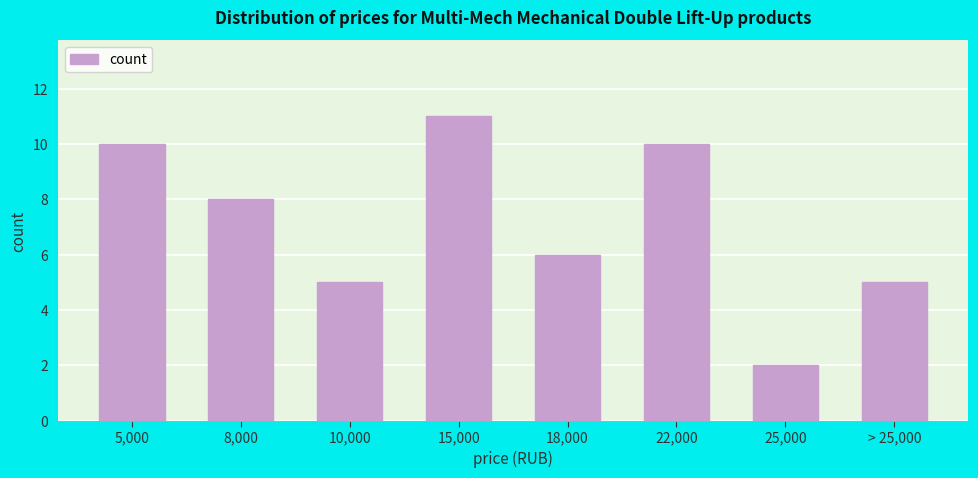

Reading right to left, transcribe all the data shown in this chart.

> 25,000=5	25,000=2	22,000=10	18,000=6	15,000=11	10,000=5	8,000=8	5,000=10